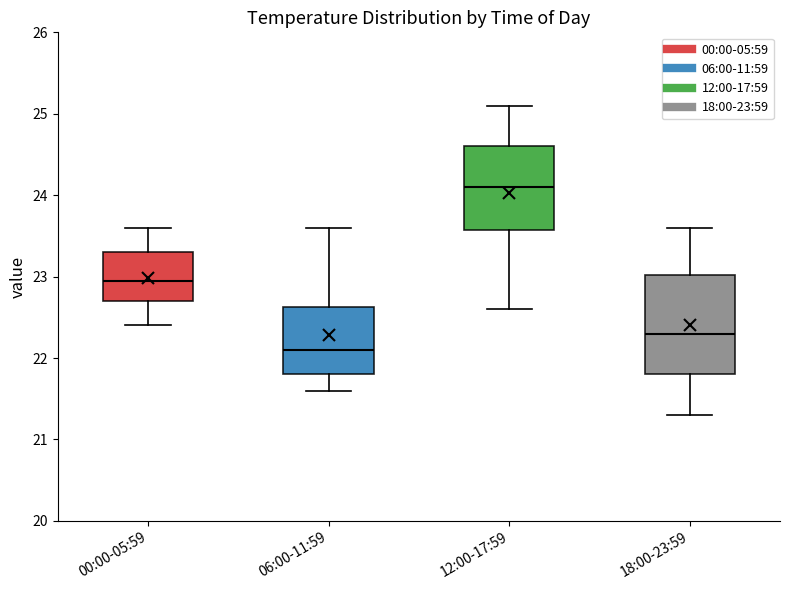

Where is the lower edge of the box for 12:00-17:59 on the y-axis? The values are not printed on the chart, so give them approximately, as read against the axis.

23.6